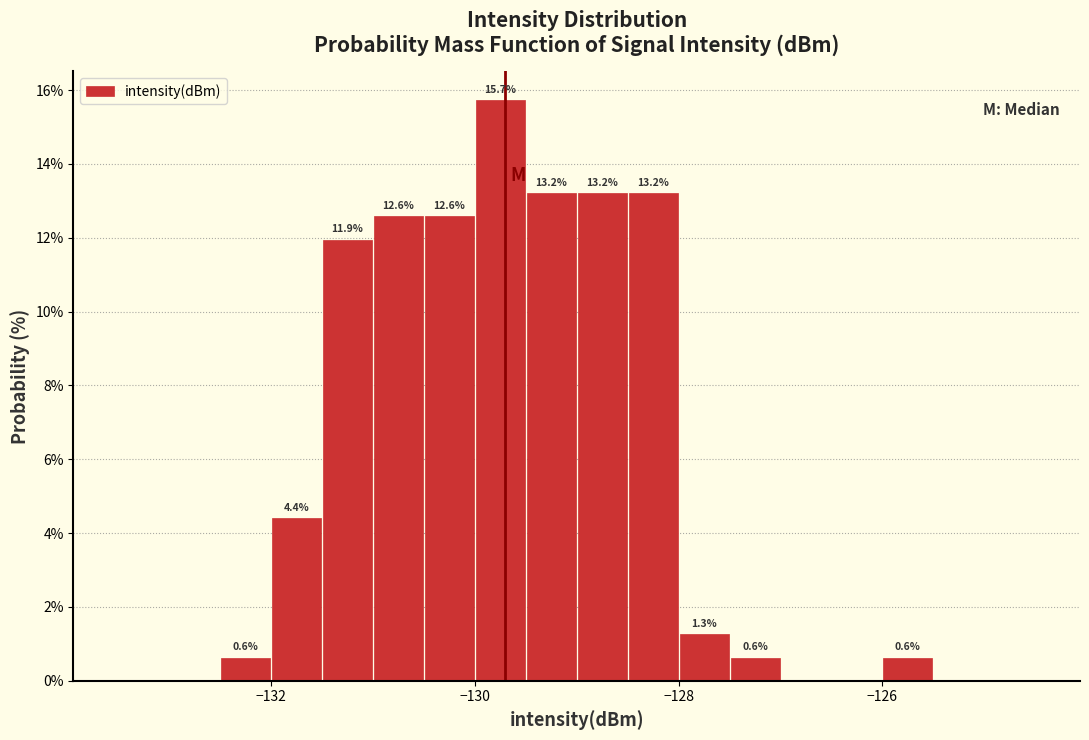

Around what value on the x-axis is the tallest bar? Give the approximate position of its centre, as read against the axis.

-129.8